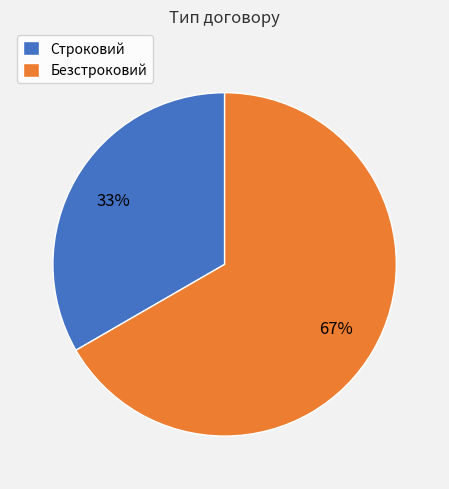

Which category has the biggest portion of the pie?

Безстроковий